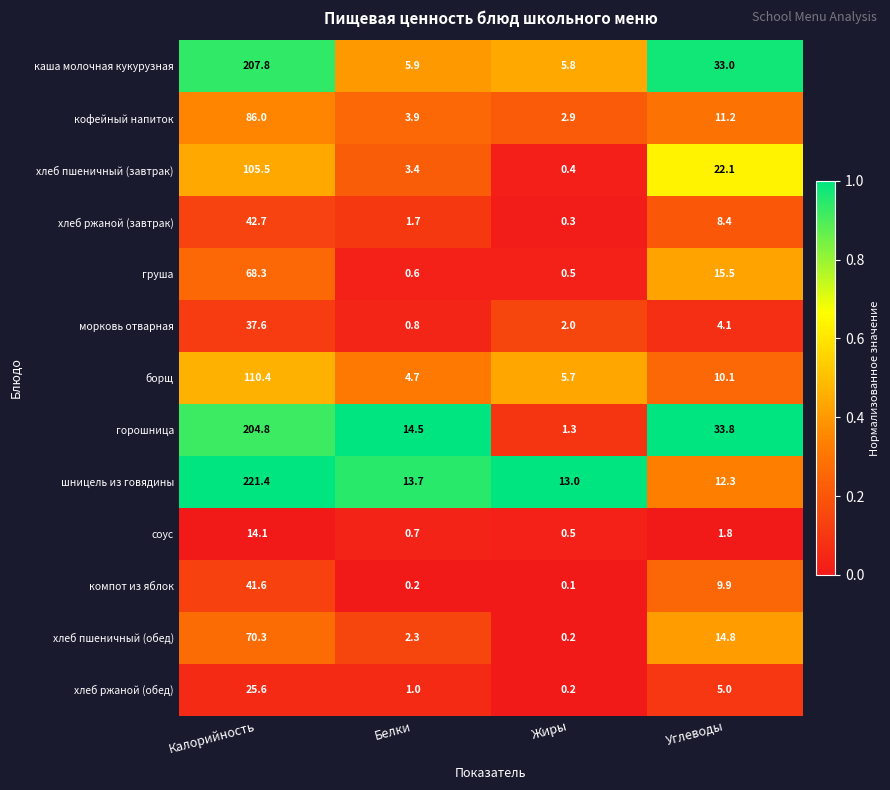

List the series in order of their peak value, lowest first.

соус, хлеб ржаной (обед), морковь отварная, компот из яблок, хлеб ржаной (завтрак), груша, хлеб пшеничный (обед), кофейный напиток, хлеб пшеничный (завтрак), борщ, горошница, каша молочная кукурузная, шницель из говядины